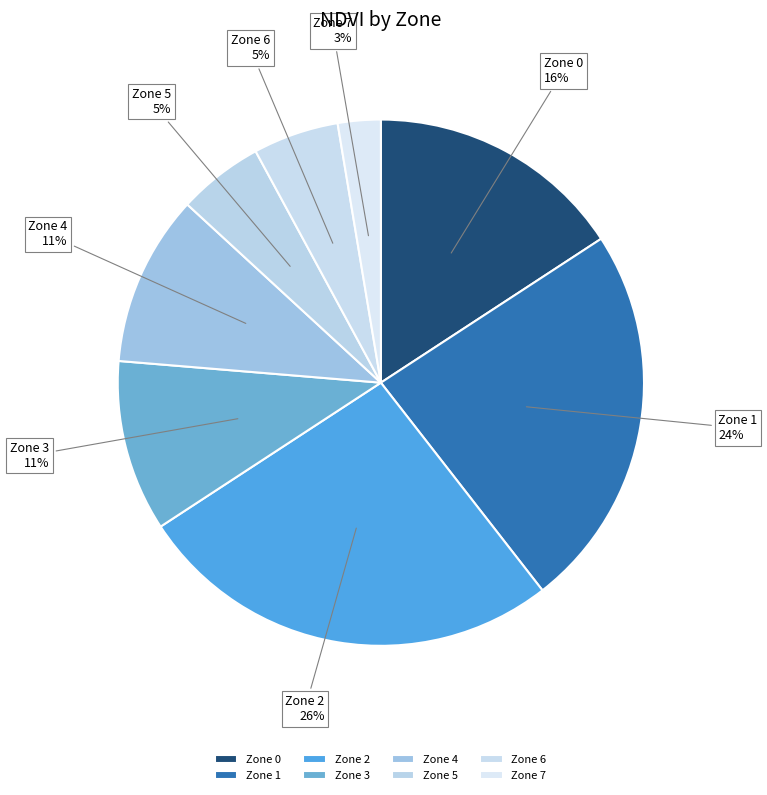

Is the sum of Zone 5 and Zone 1 greater than half?

No